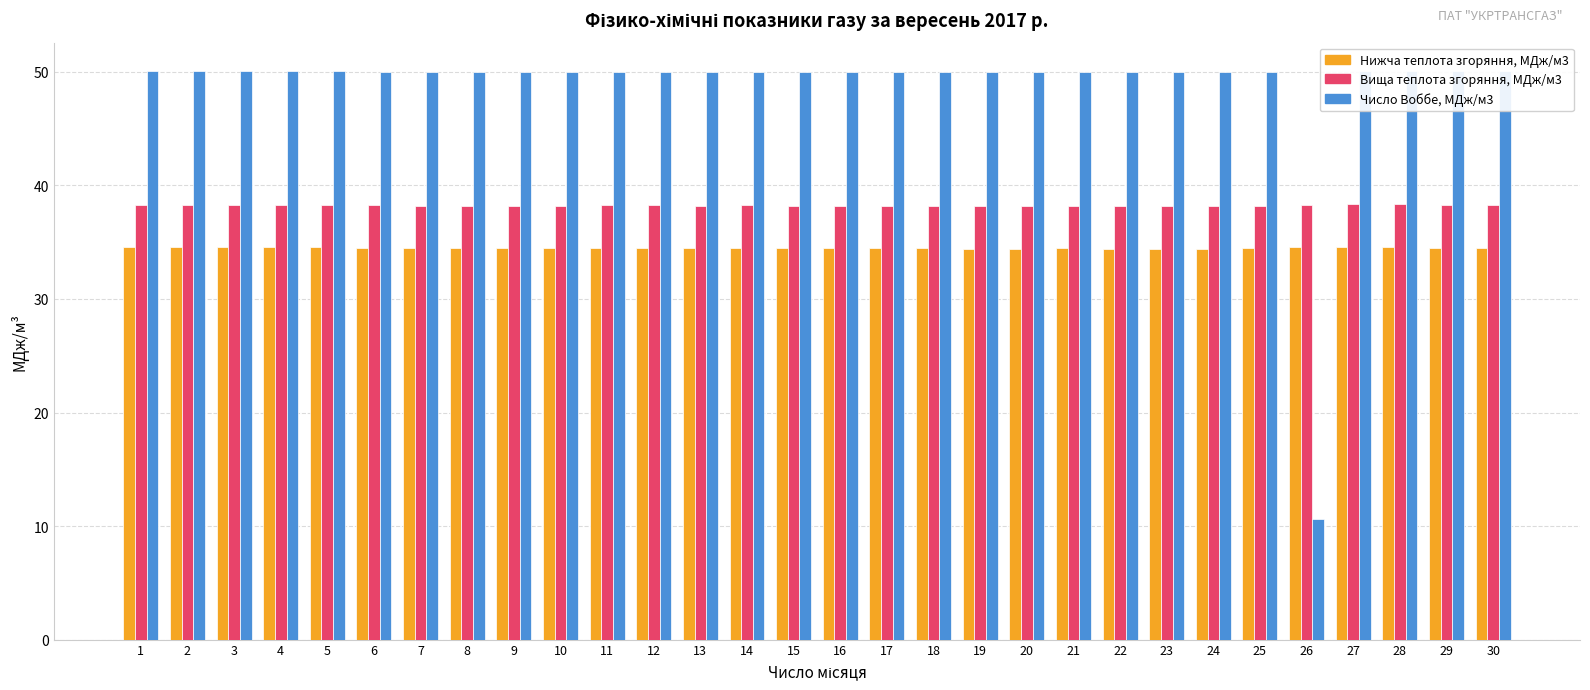

What is the spread (max minus min) of values at 17?

15.5